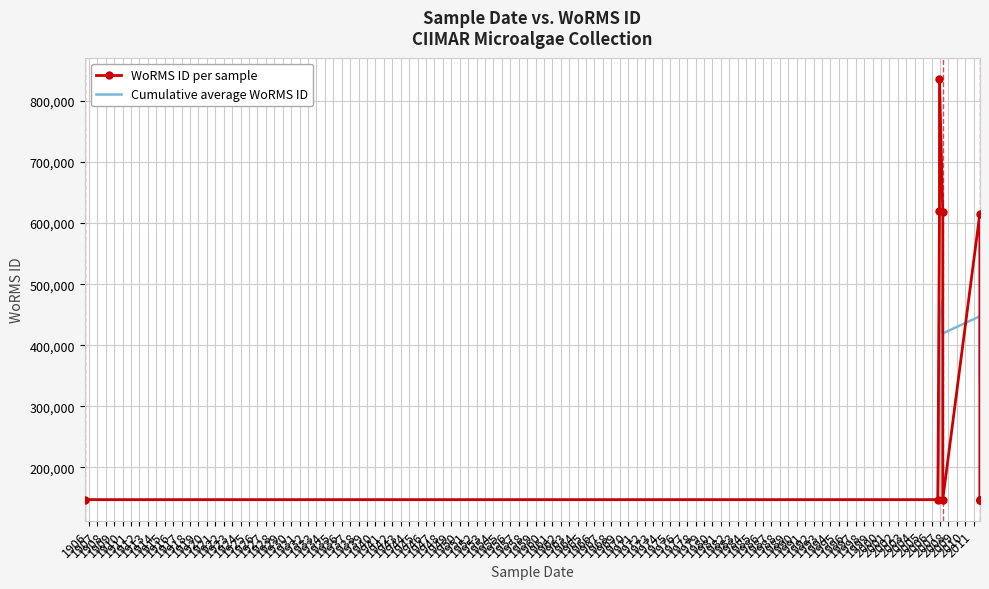

Read the Cumulative average WoRMS ID value at 1912.

409834.9